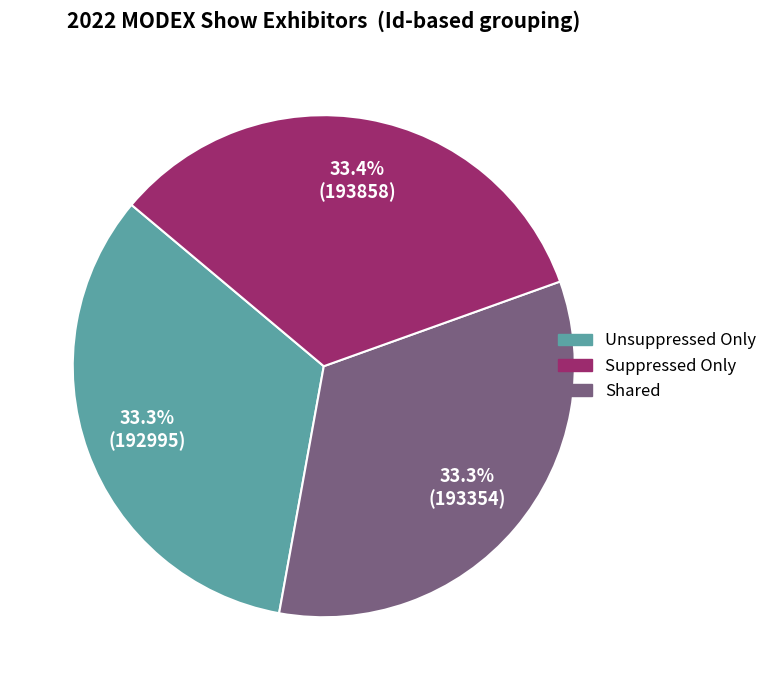

Is there a majority slice in this chart?

No